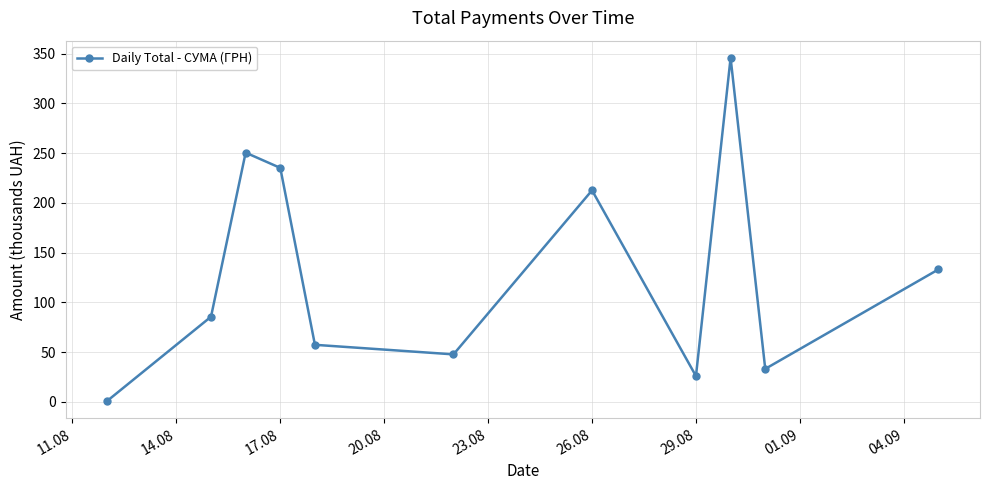

What is the value of the 3rd point from the left?

250.5